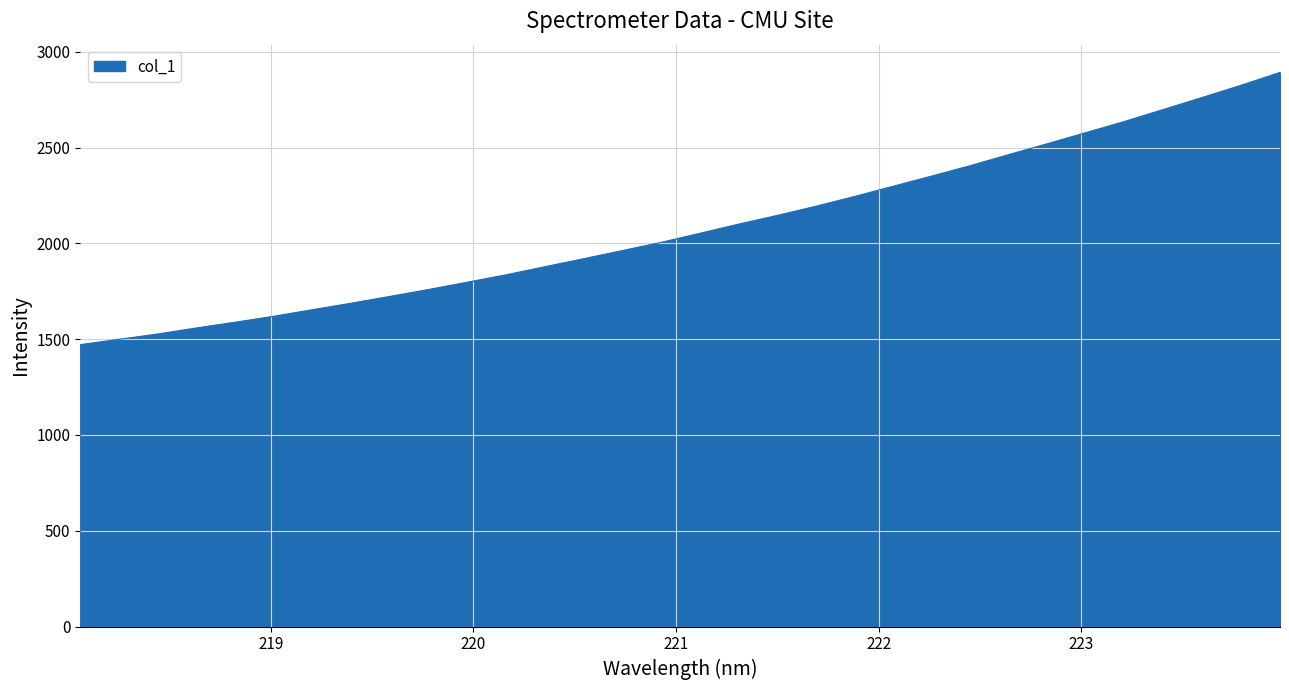

What is the minimum value shown in the chart?

1471.4